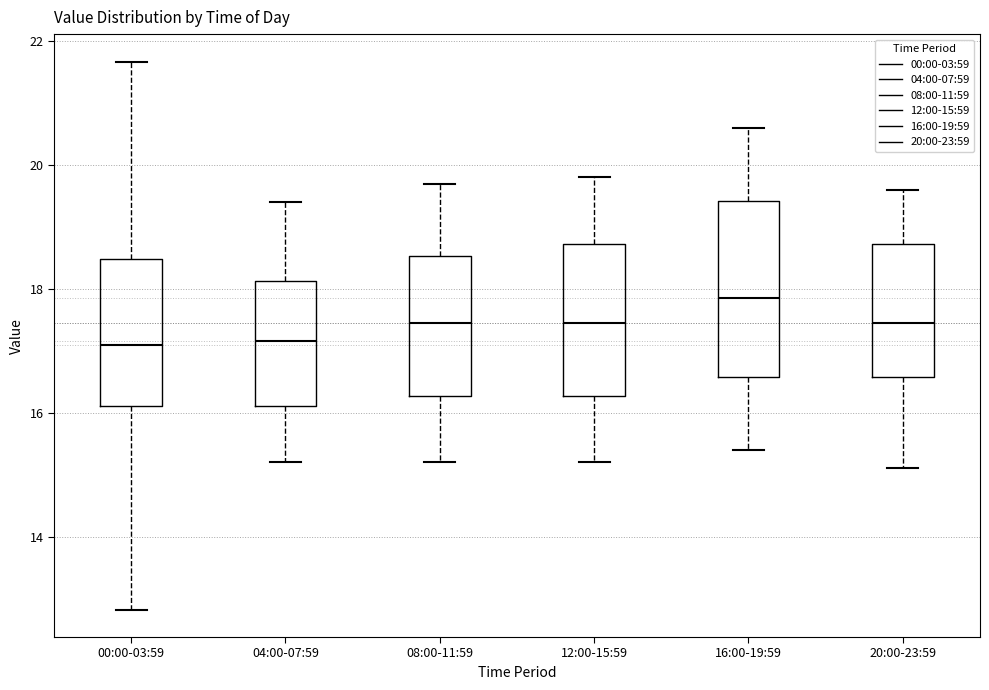

Comparing the boxes themselves (not the whiskers), which one is the tallest?

16:00-19:59